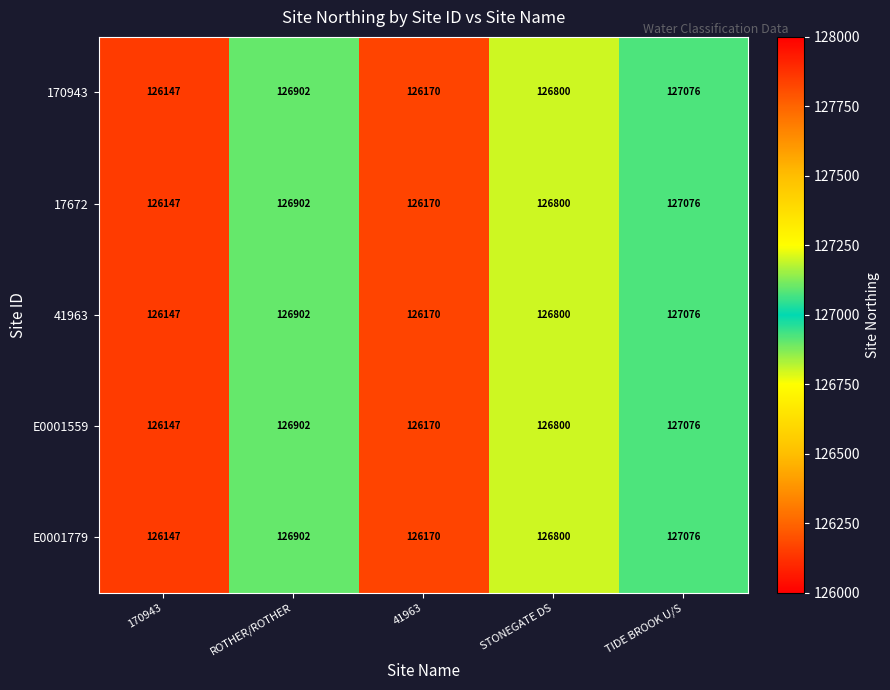

Which category has the lowest value in the E0001559 series?

170943